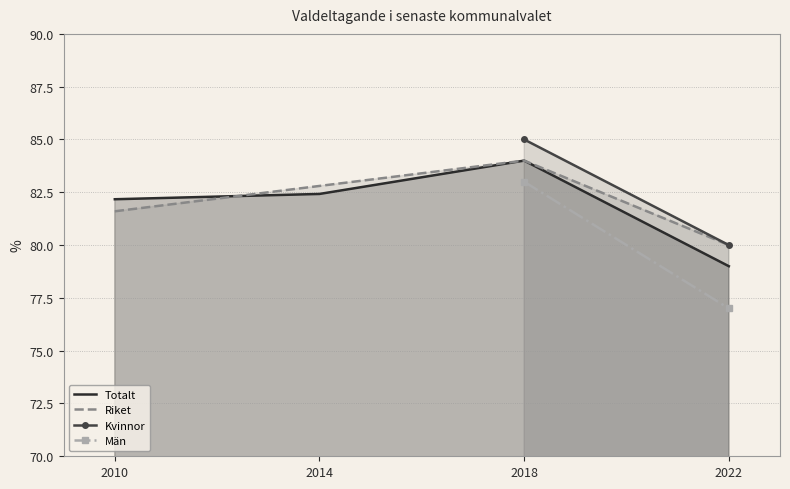

Is it true that Totalt equals 31.1 at 2022?

False